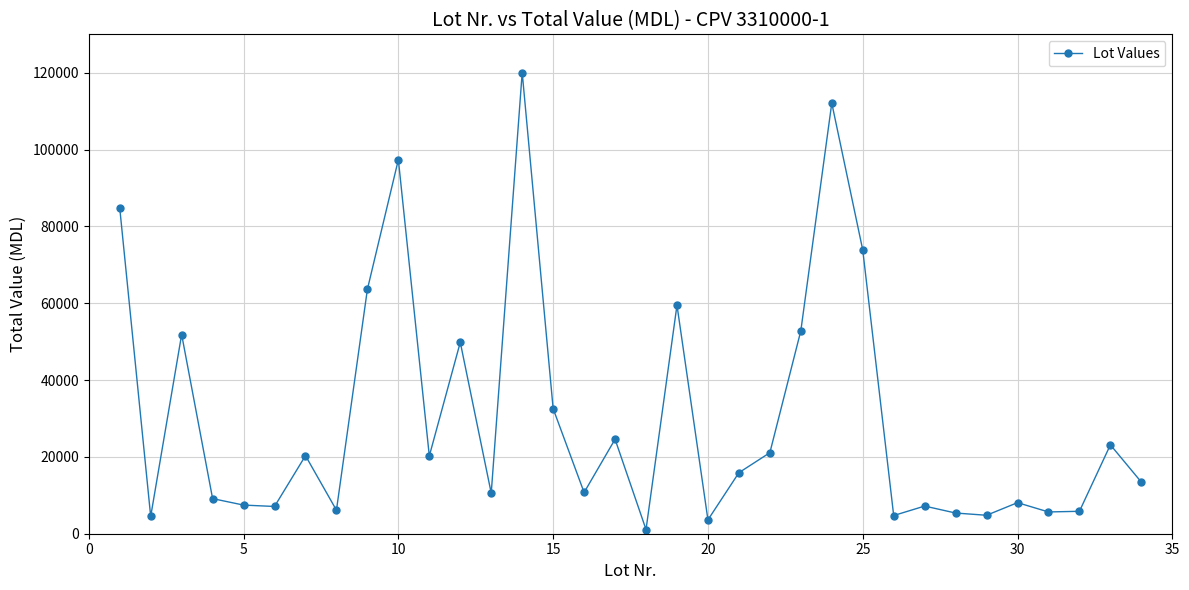

What is the greatest value displayed?

120059.1